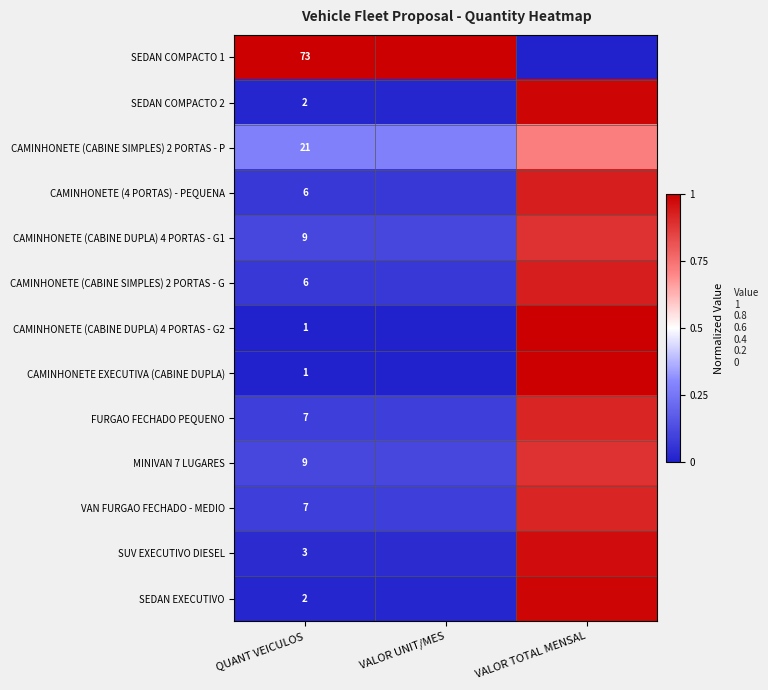

Is the value of CAMINHONETE (CABINE SIMPLES) 2 PORTAS - G at QUANT VEICULOS greater than the value of SUV EXECUTIVO DIESEL at QUANT VEICULOS?

Yes